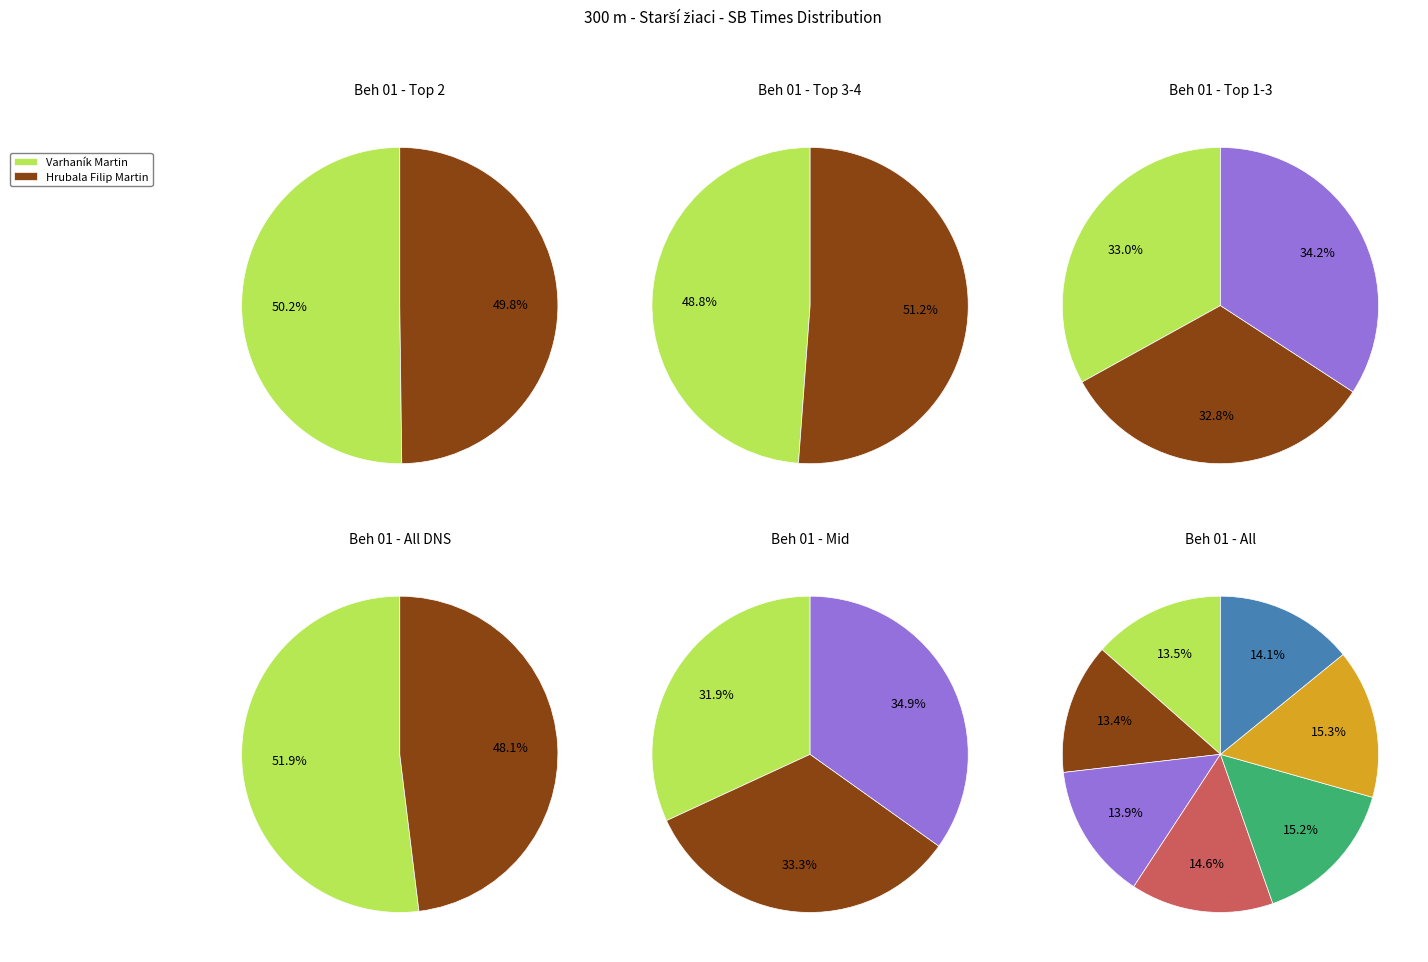

To the nearest percent, what percentage of the pie is Samuel Sebastian?

15%